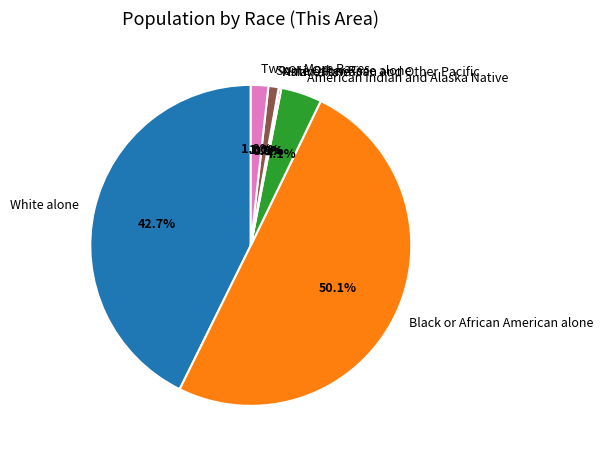

What is the ratio of the value at Black or African American alone to the value at White alone?

1.2